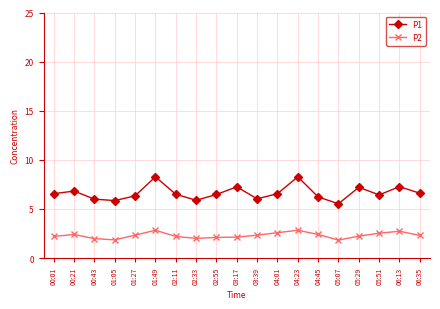

True or false: P1 has a value of 6.5 at 02:55.

True